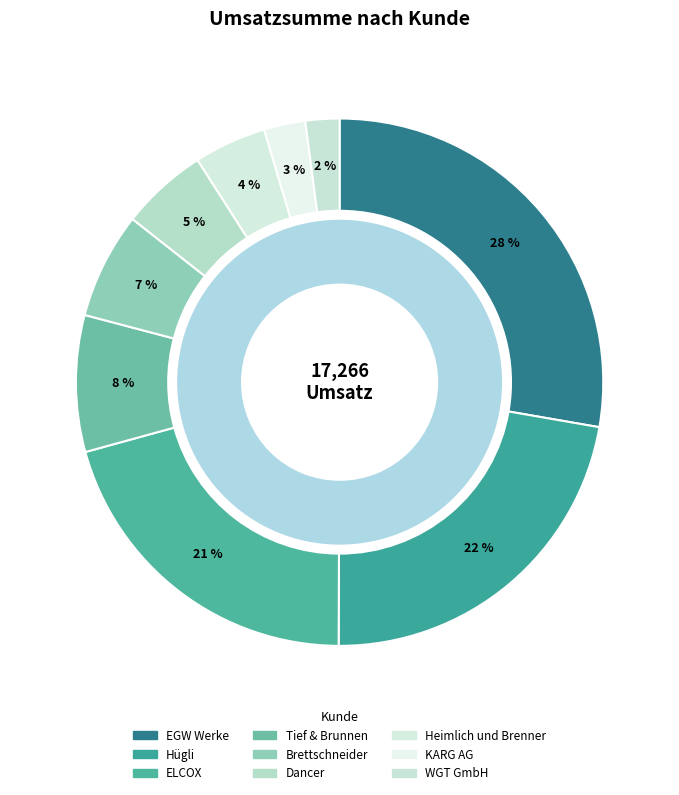

What is the change in value from EGW Werke to WGT GmbH?

-4428